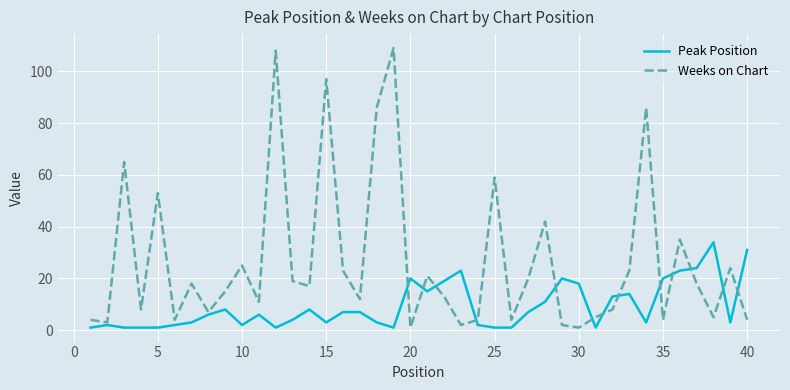

Which series has the largest range (max minus min)?

Weeks on Chart